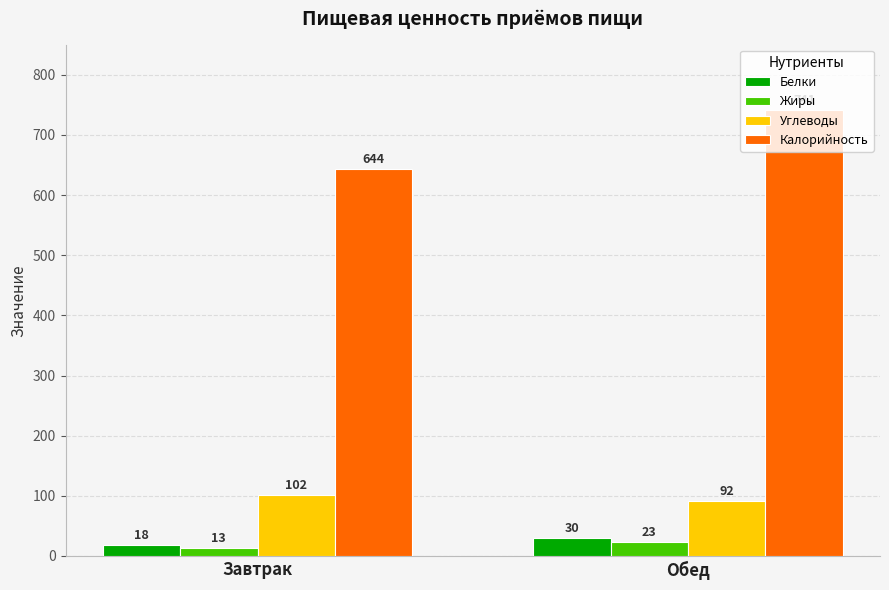

What is the difference between the maximum and minimum values in the Калорийность series?

97